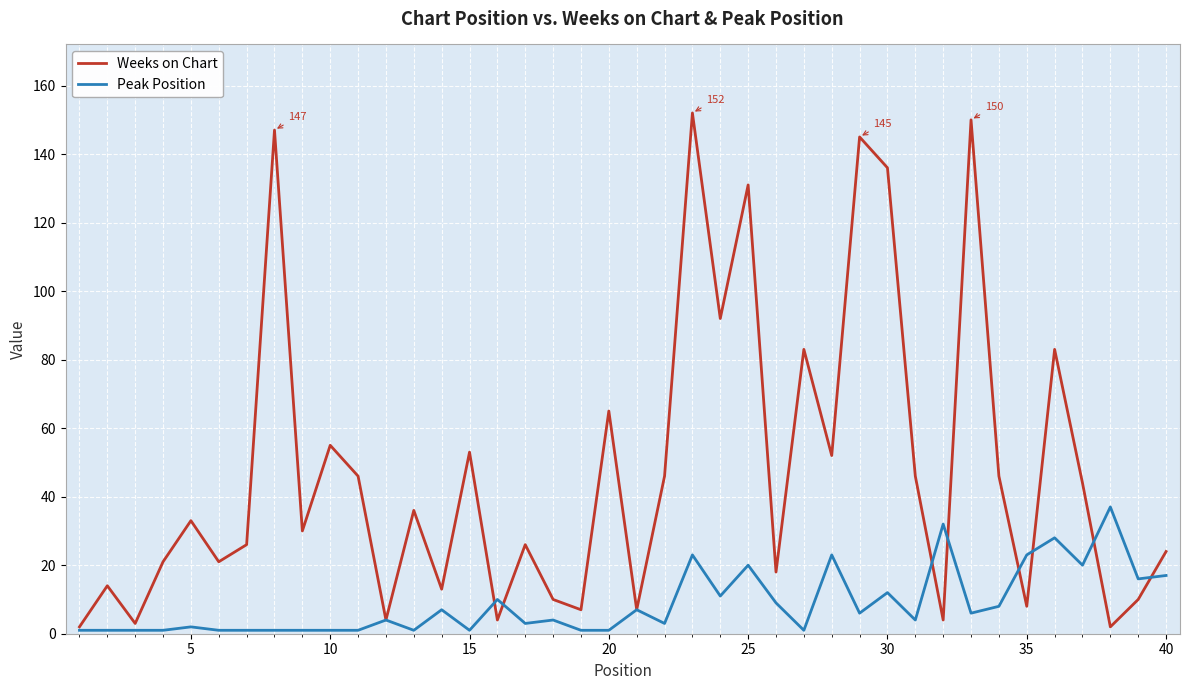

What is the smallest value displayed?

1